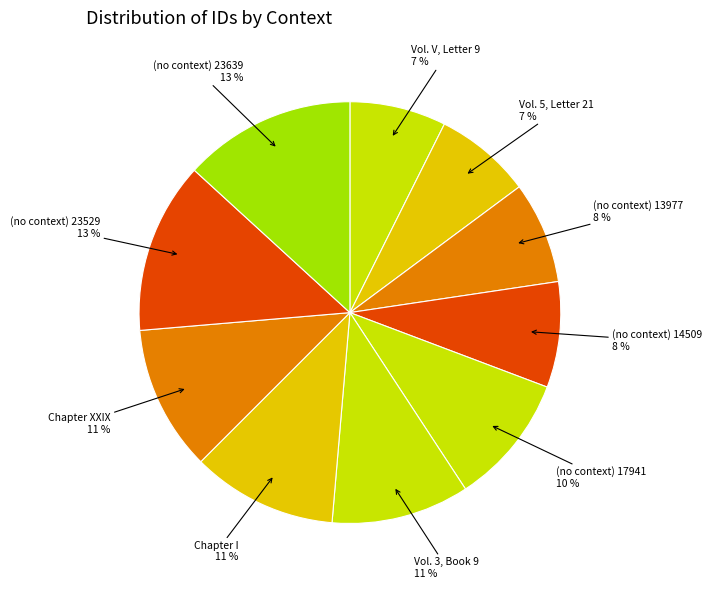

To the nearest percent, what is the average slice percentage?

10%